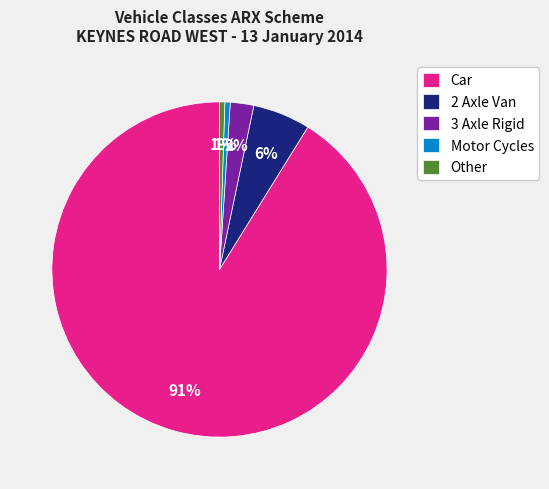

Count the number of slices in the pie.

5